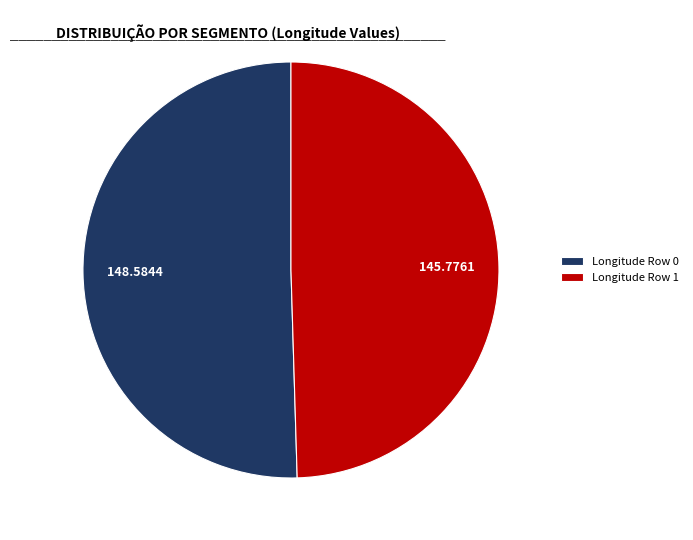

Rank the categories by value from highest to lowest.

Longitude Row 0, Longitude Row 1